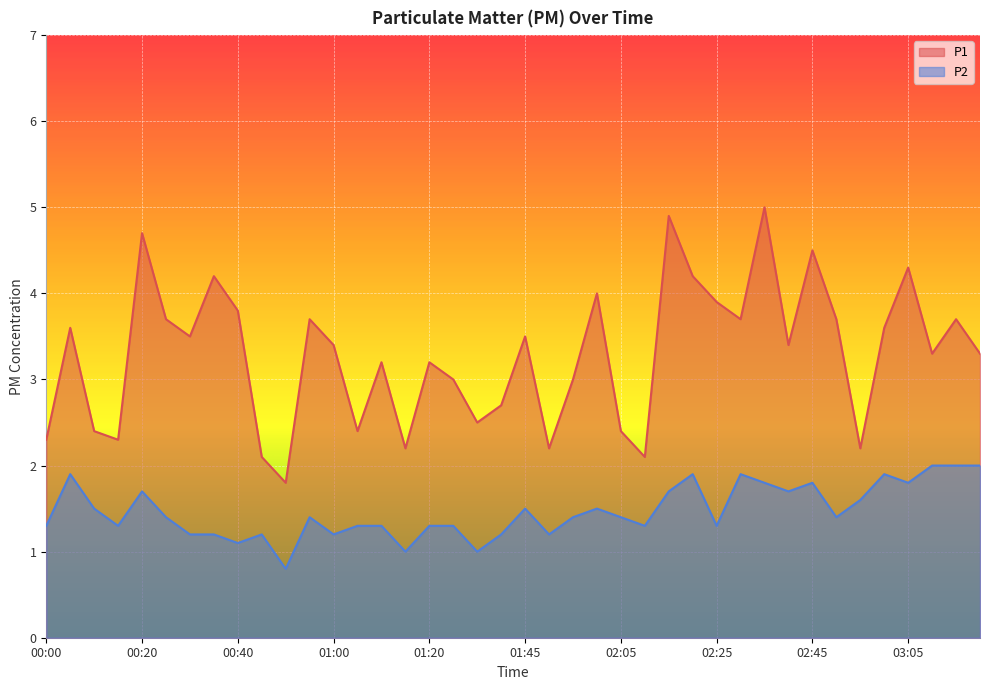

Reading left to right, what are all the values shown in this chart?

P1: 00:00=2.3	00:05=3.6	00:10=2.4	00:15=2.3	00:20=4.7	00:25=3.7	00:30=3.5	00:35=4.2	00:40=3.8	00:45=2.1	00:50=1.8	00:55=3.7	01:00=3.4	01:05=2.4	01:10=3.2	01:15=2.2	01:20=3.2	01:25=3.0	01:30=2.5	01:40=2.7	01:45=3.5	01:50=2.2	01:55=3.0	02:00=4.0	02:05=2.4	02:10=2.1	02:15=4.9	02:20=4.2	02:25=3.9	02:30=3.7	02:35=5.0	02:40=3.4	02:45=4.5	02:50=3.7	02:55=2.2	03:00=3.6	03:05=4.3	03:10=3.3	03:15=3.7	03:20=3.3
P2: 00:00=1.3	00:05=1.9	00:10=1.5	00:15=1.3	00:20=1.7	00:25=1.4	00:30=1.2	00:35=1.2	00:40=1.1	00:45=1.2	00:50=0.8	00:55=1.4	01:00=1.2	01:05=1.3	01:10=1.3	01:15=1.0	01:20=1.3	01:25=1.3	01:30=1.0	01:40=1.2	01:45=1.5	01:50=1.2	01:55=1.4	02:00=1.5	02:05=1.4	02:10=1.3	02:15=1.7	02:20=1.9	02:25=1.3	02:30=1.9	02:35=1.8	02:40=1.7	02:45=1.8	02:50=1.4	02:55=1.6	03:00=1.9	03:05=1.8	03:10=2.0	03:15=2.0	03:20=2.0